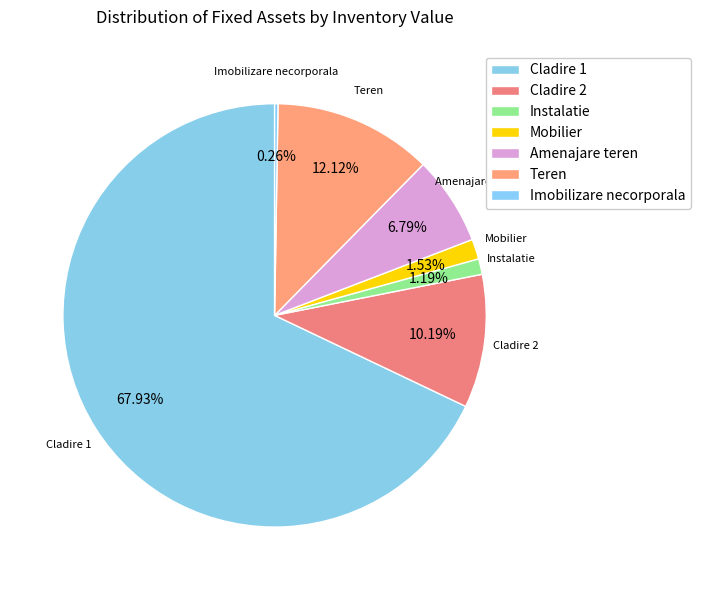

How many slices are in this pie chart?

7